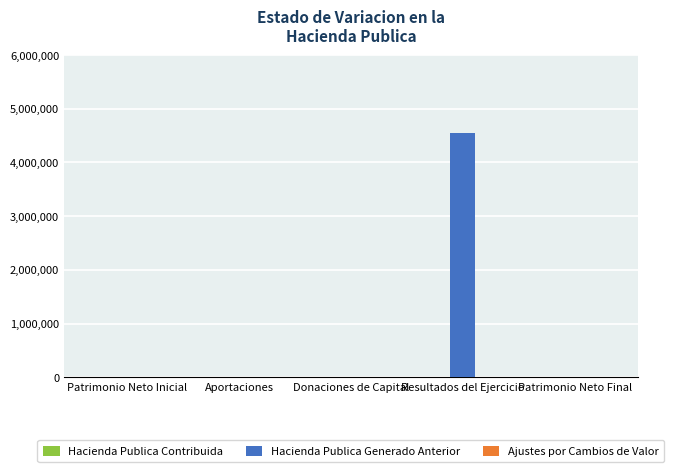

Which category has the highest value across all series?

Resultados del Ejercicio